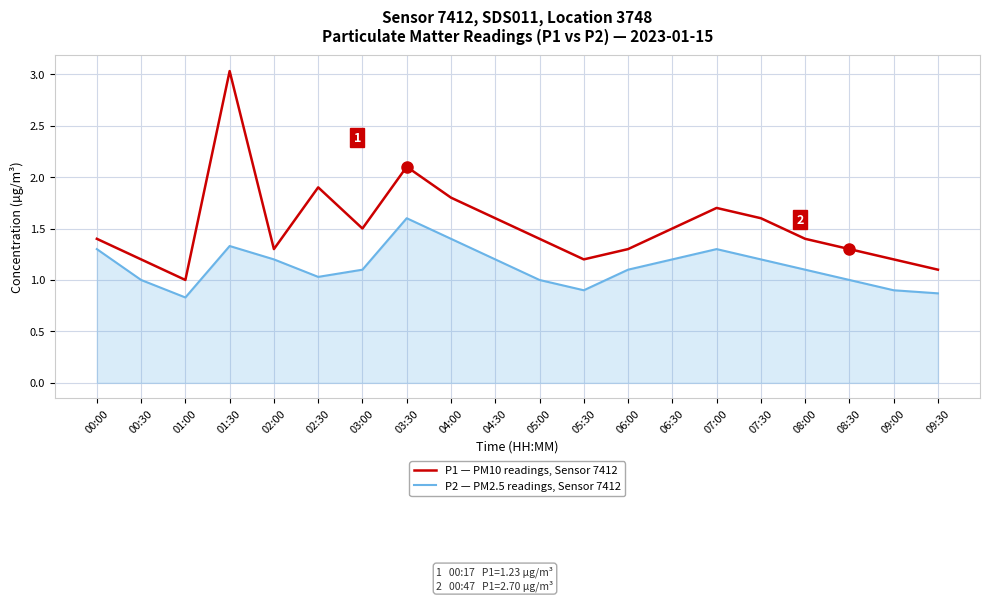

Rank the series by their maximum value, from lowest to highest.

P2 — PM2.5 readings, Sensor 7412, P1 — PM10 readings, Sensor 7412